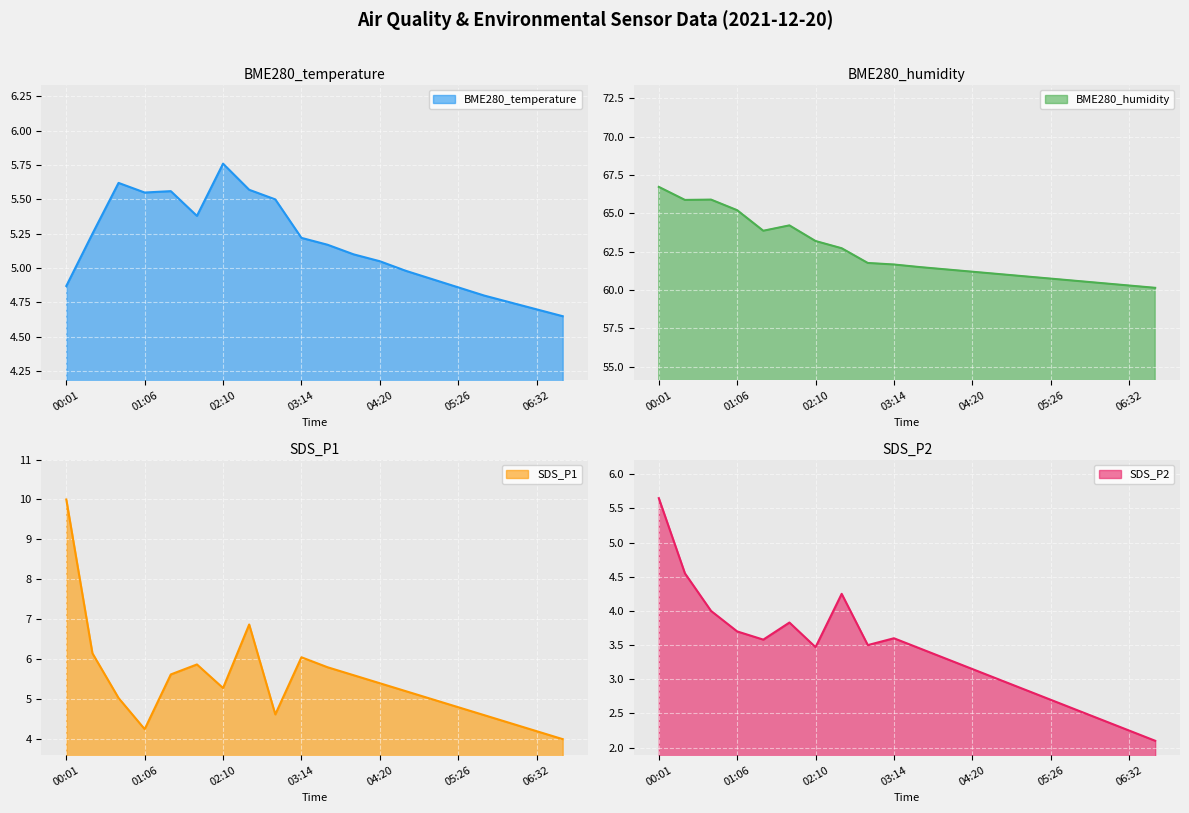

True or false: SDS_P2 and SDS_P1 intersect in this chart.

False